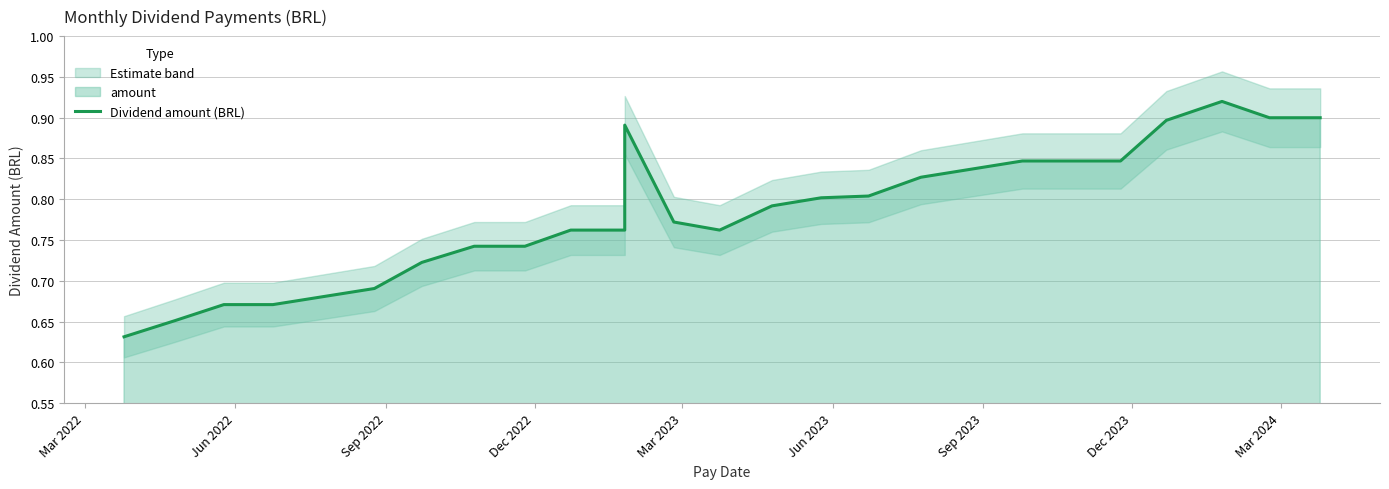

At which category does the chart reach its minimum across all series?

Mar 2022